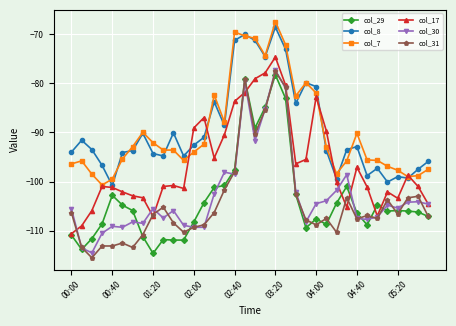

True or false: col_30 and col_7 intersect in this chart.

False